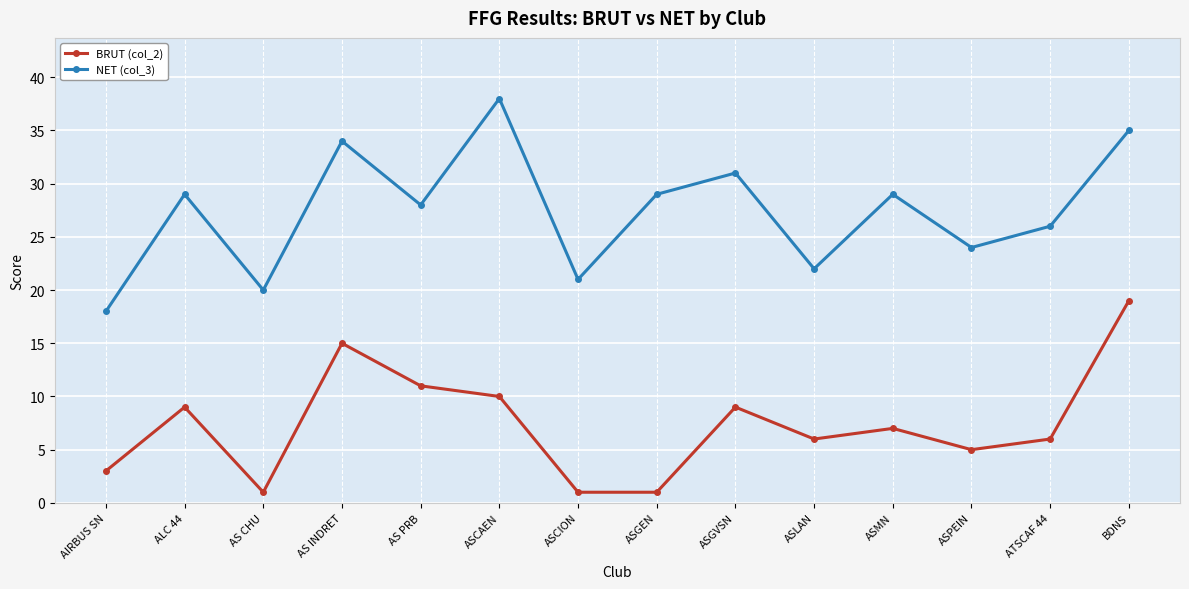

List the series in order of their overall mean, highest first.

NET (col_3), BRUT (col_2)